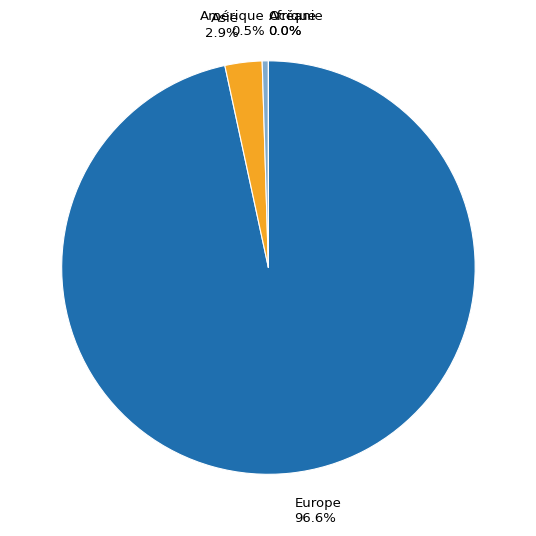

Which slice is the largest?

Europe